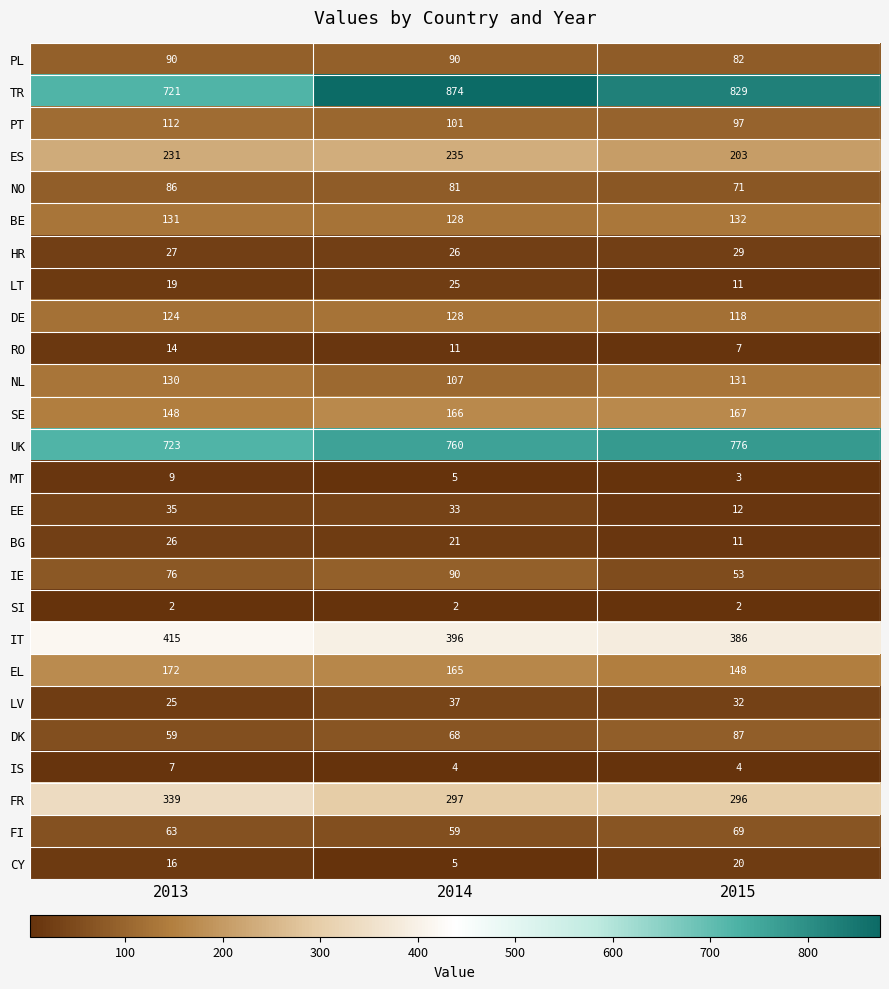

What is the approximate value of SE at 2014, to the nearest 5?

165